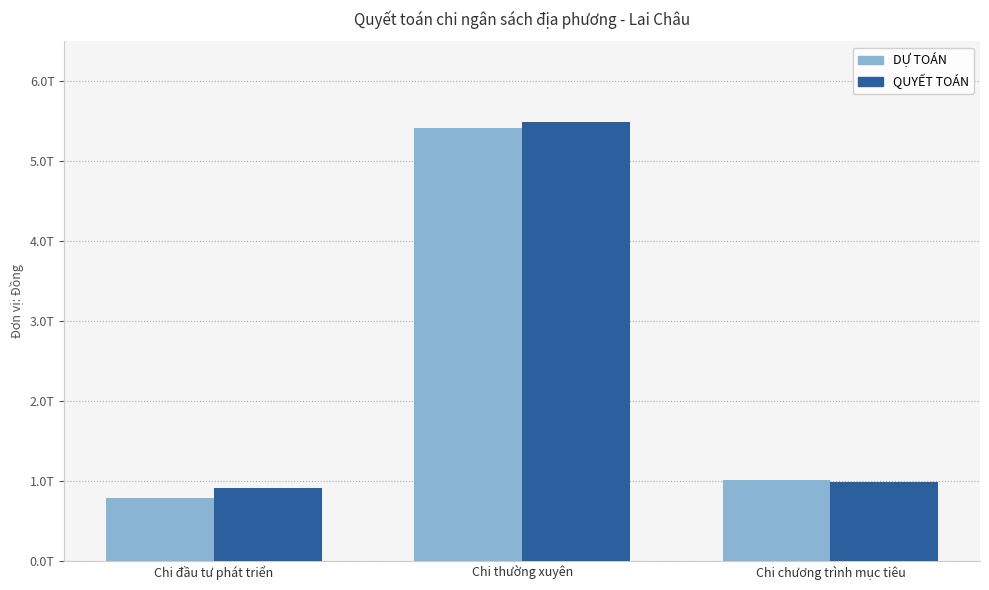

Which series has the widest spread of values?

DỰ TOÁN